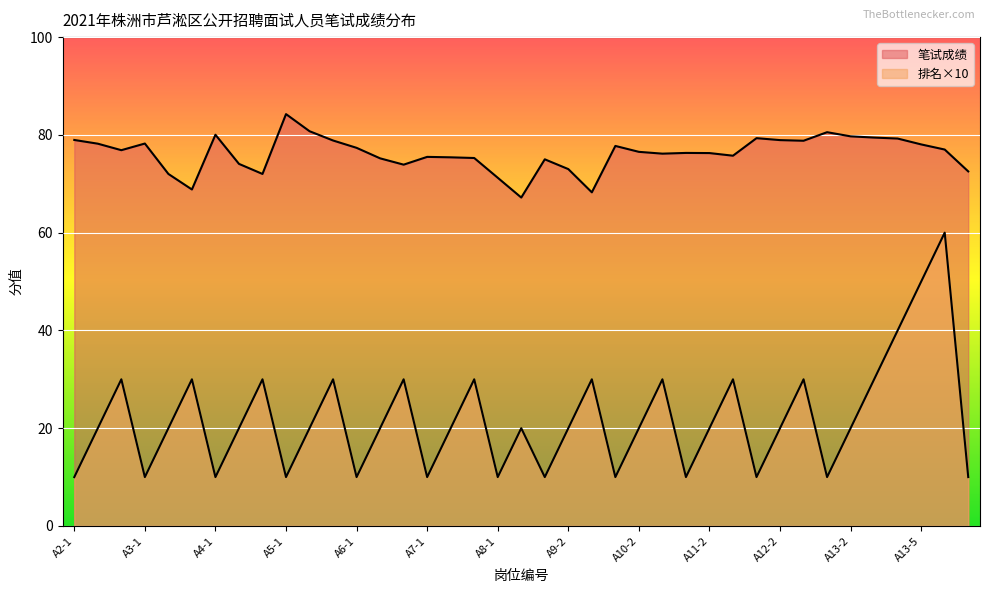

What is the label of the 18th point from the right?

A9-2